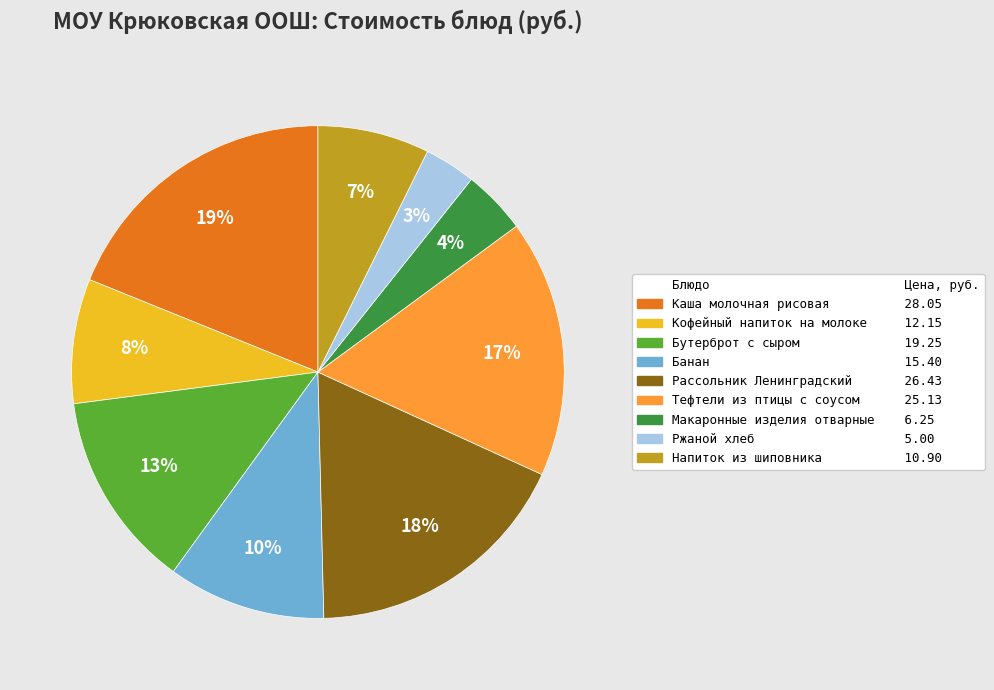

Is there any slice that represents more than half of the pie?

No